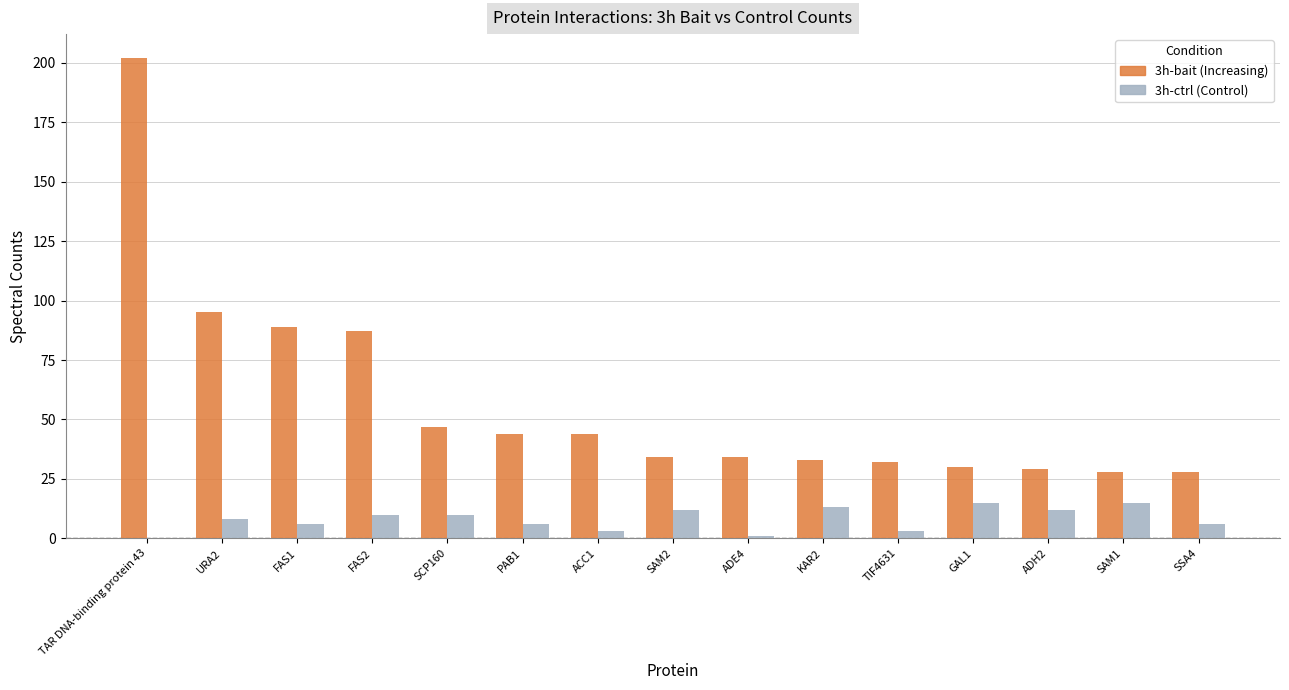

Which category has the highest value across all series?

TAR DNA-binding protein 43